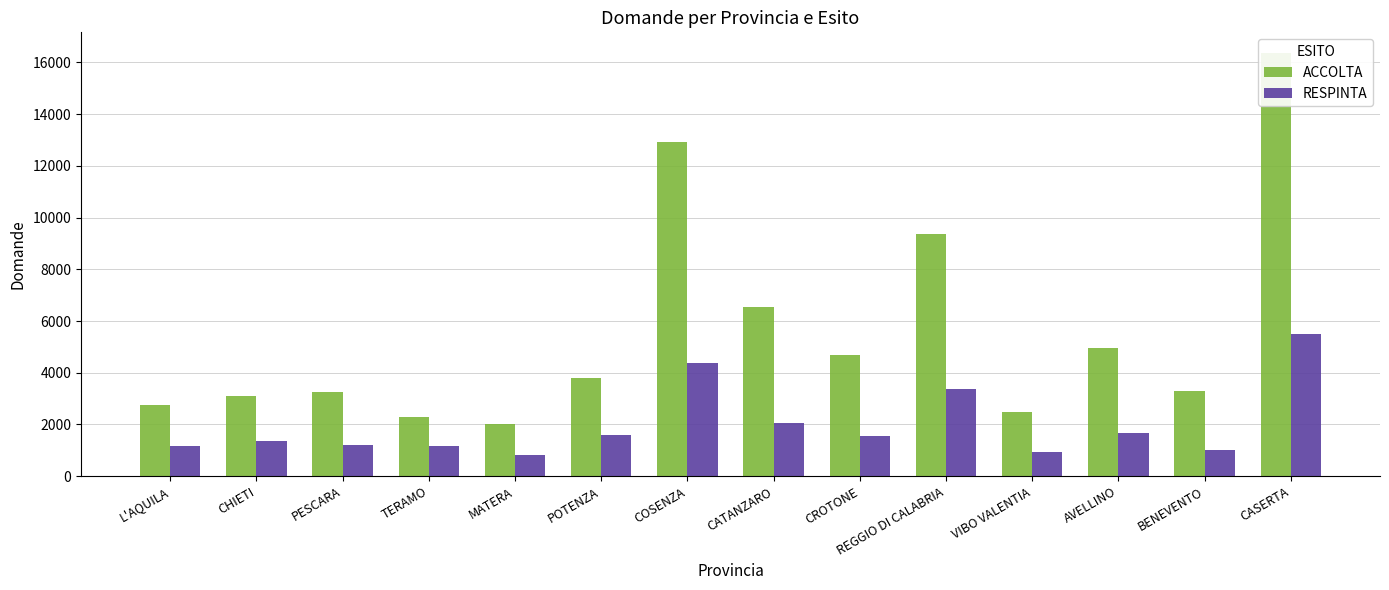

List the labels in order of ACCOLTA value, largest first.

CASERTA, COSENZA, REGGIO DI CALABRIA, CATANZARO, AVELLINO, CROTONE, POTENZA, BENEVENTO, PESCARA, CHIETI, L'AQUILA, VIBO VALENTIA, TERAMO, MATERA